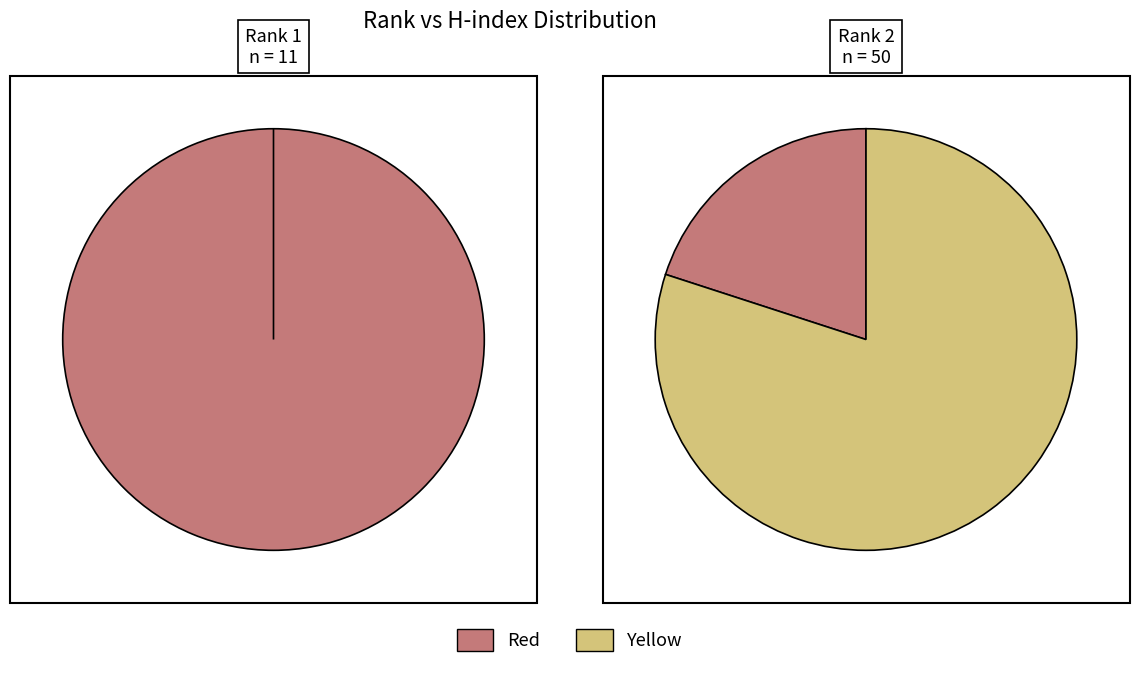

The 1 slice represents 1% of the pie. True or false?

False